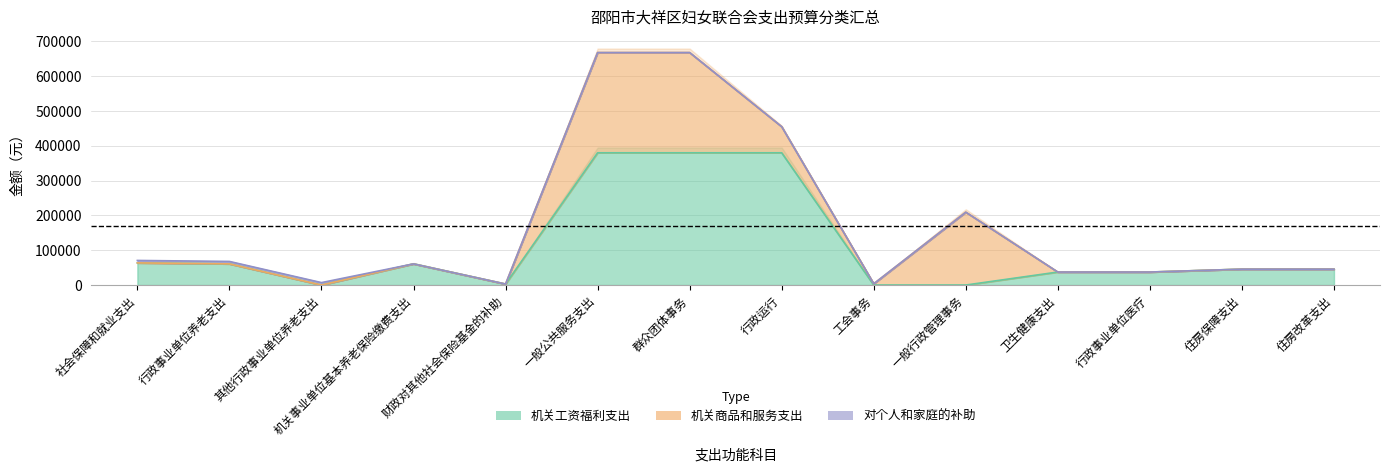

What is the sum of the 机关工资福利支出 values at 一般行政管理事务 and 行政事业单位养老支出?

60784.3